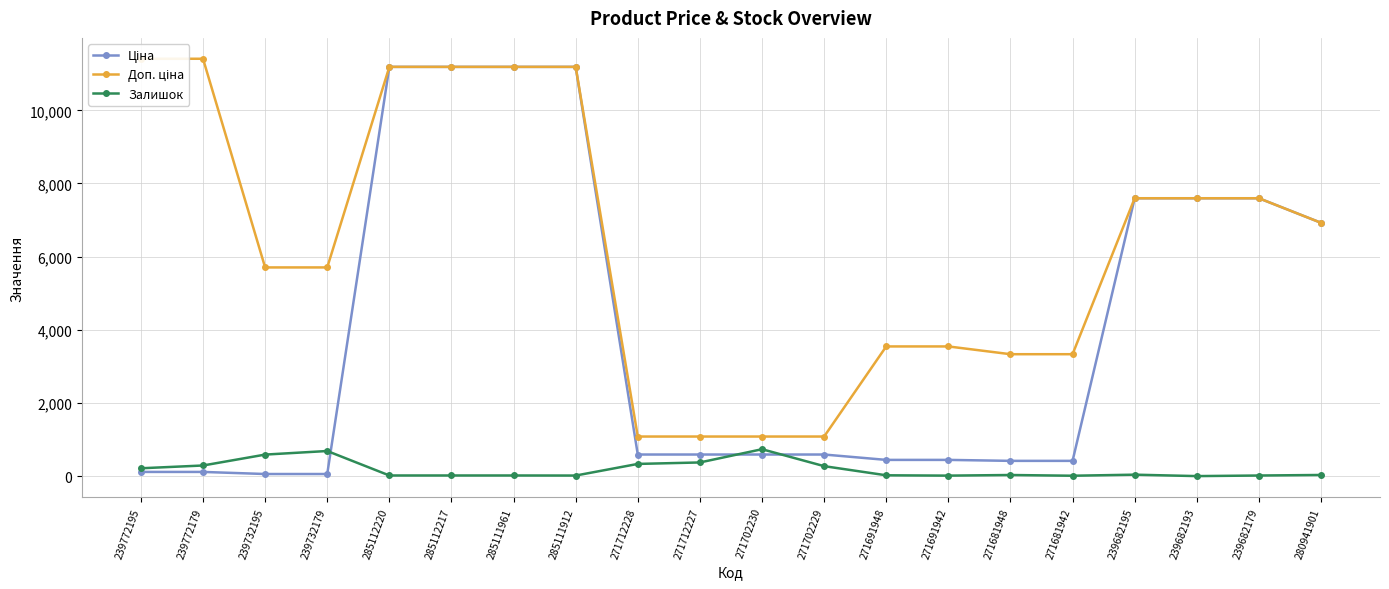

Where is the first local minimum for Залишок?

285111912